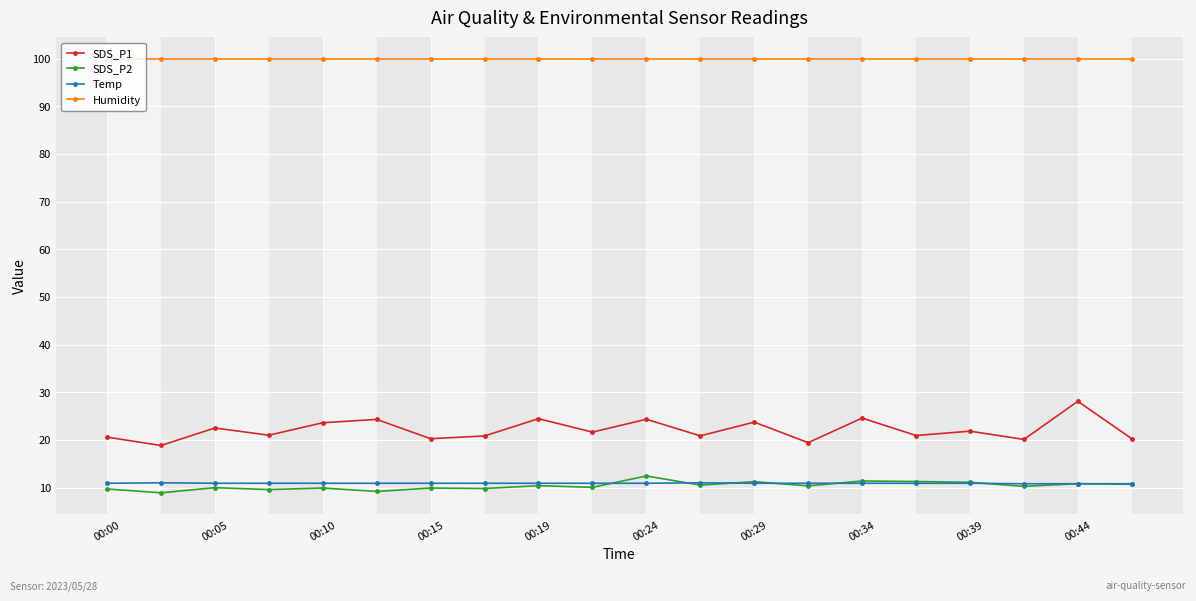

What is the value of the Temp point at the 14th from the left?

10.9